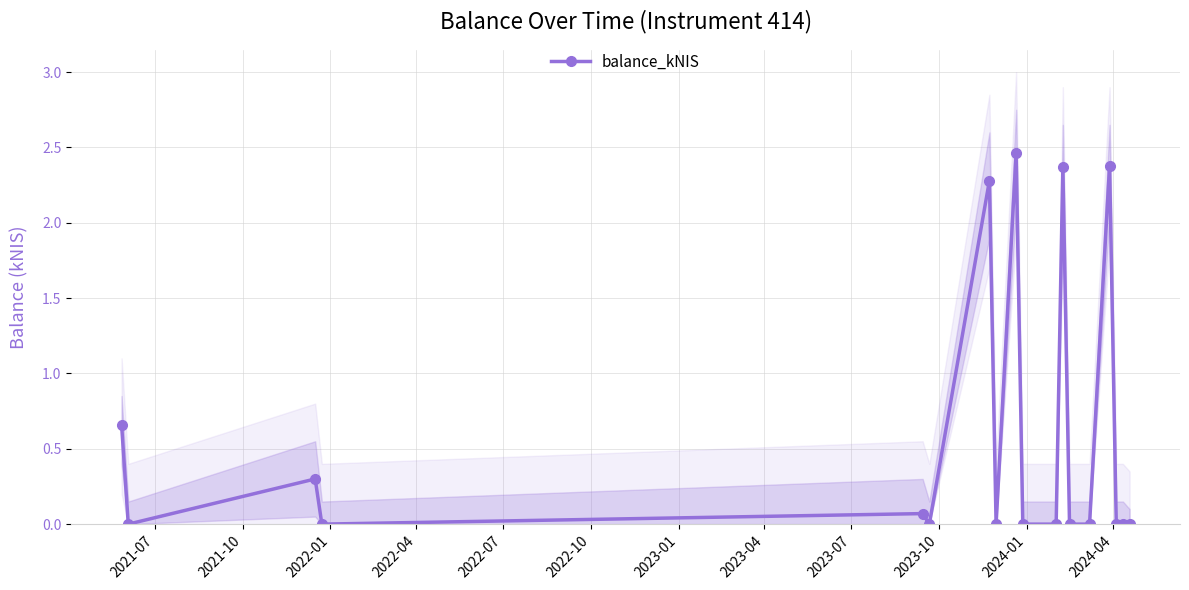

How many lines are shown in the chart?

1